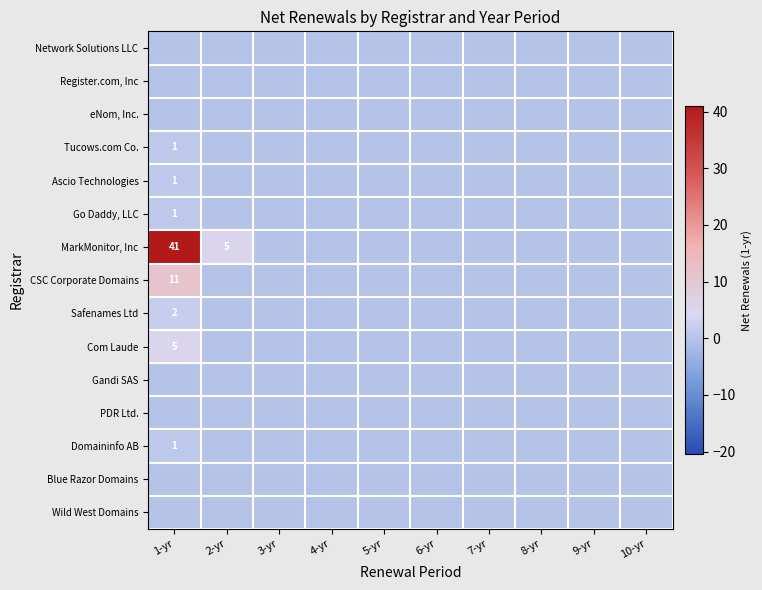

The Safenames Ltd series shows 0 at 1-yr. True or false?

False